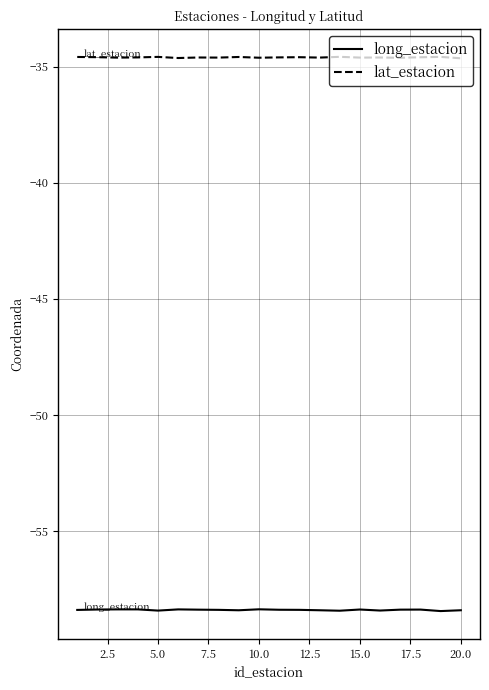

What is the smallest value displayed?

-58.4